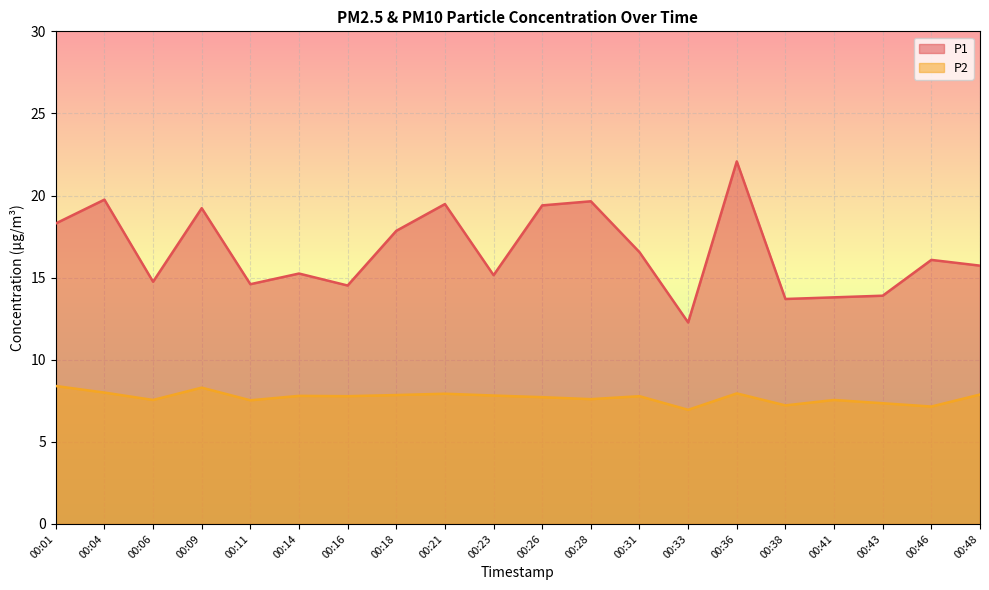

At which label does P2 reach its peak?

00:01